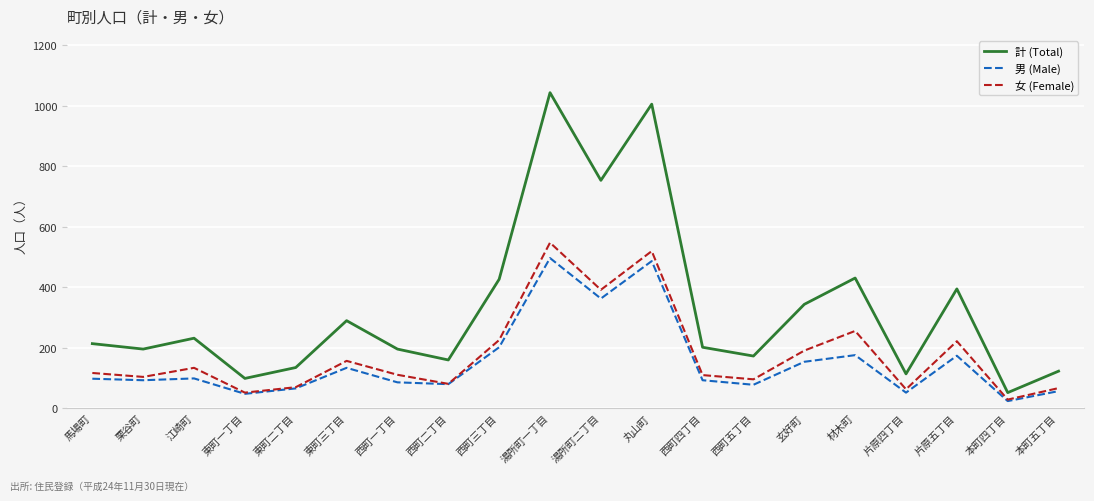

Is this an area chart (filled region under the line)?

No